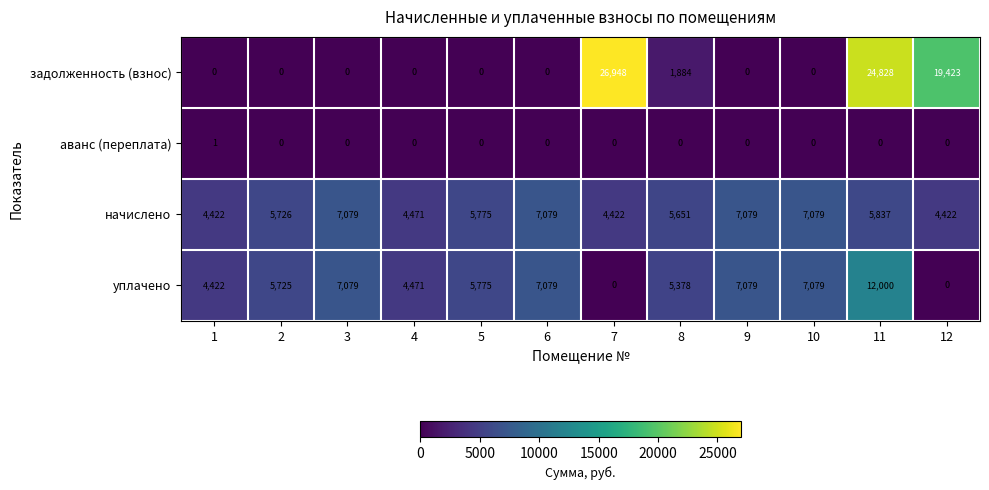

What is the difference between the highest and lowest values at 3?

7079